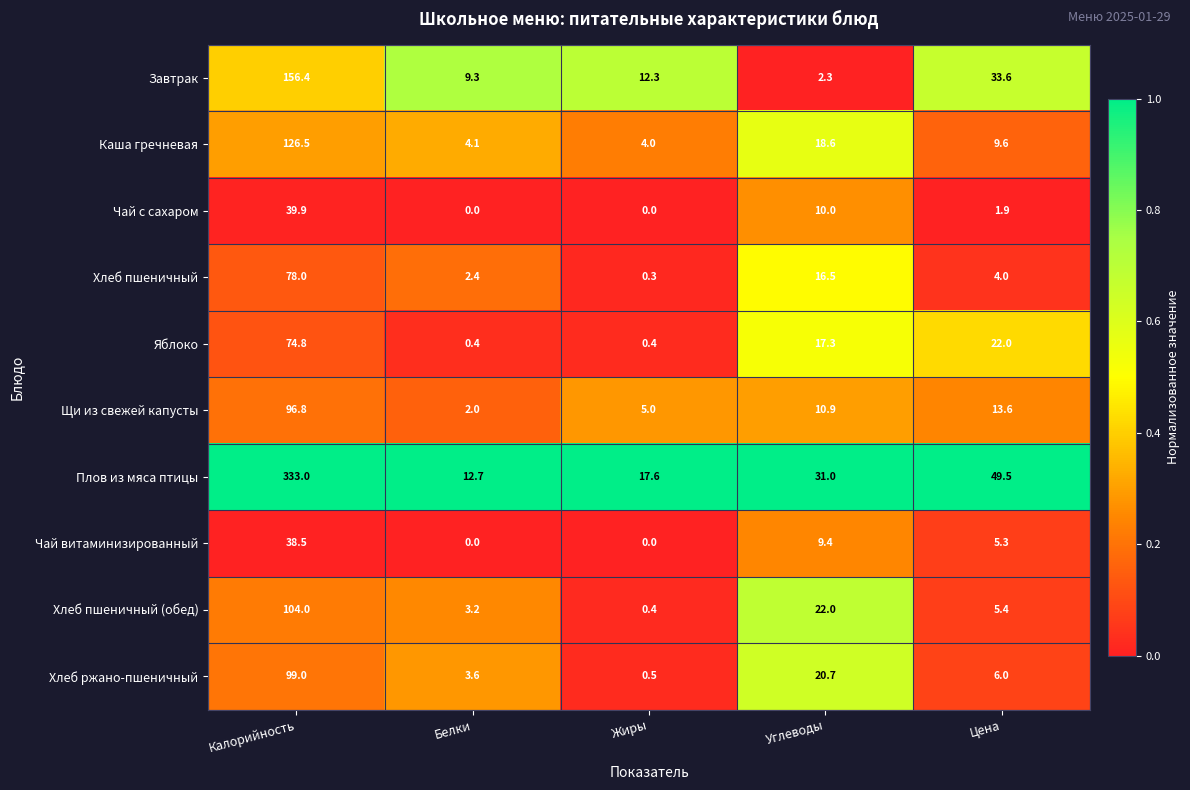

What is the spread (max minus min) of values at Белки?

12.7